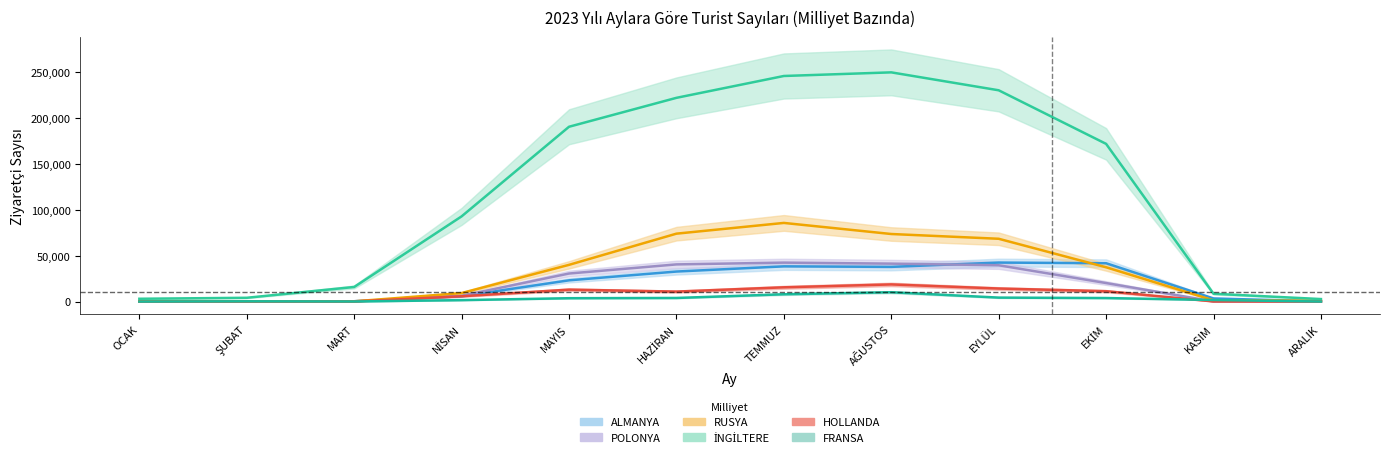

What is the label of the 2nd point from the left?

ŞUBAT